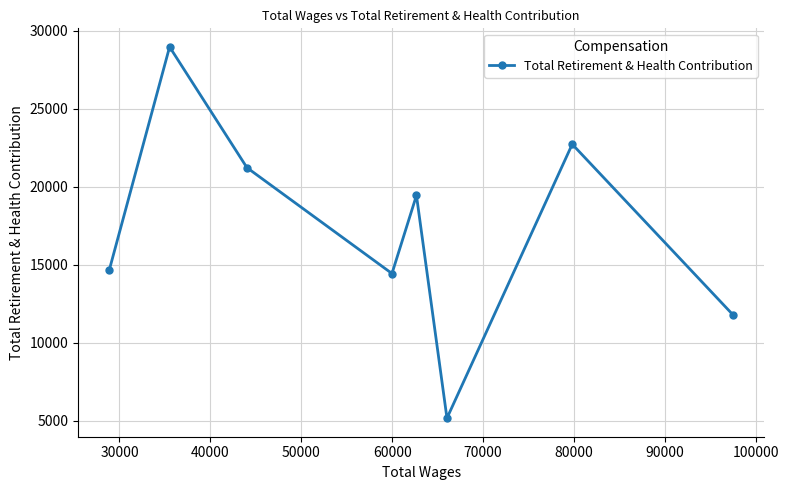

What is the value of the 3rd point from the left?

21215